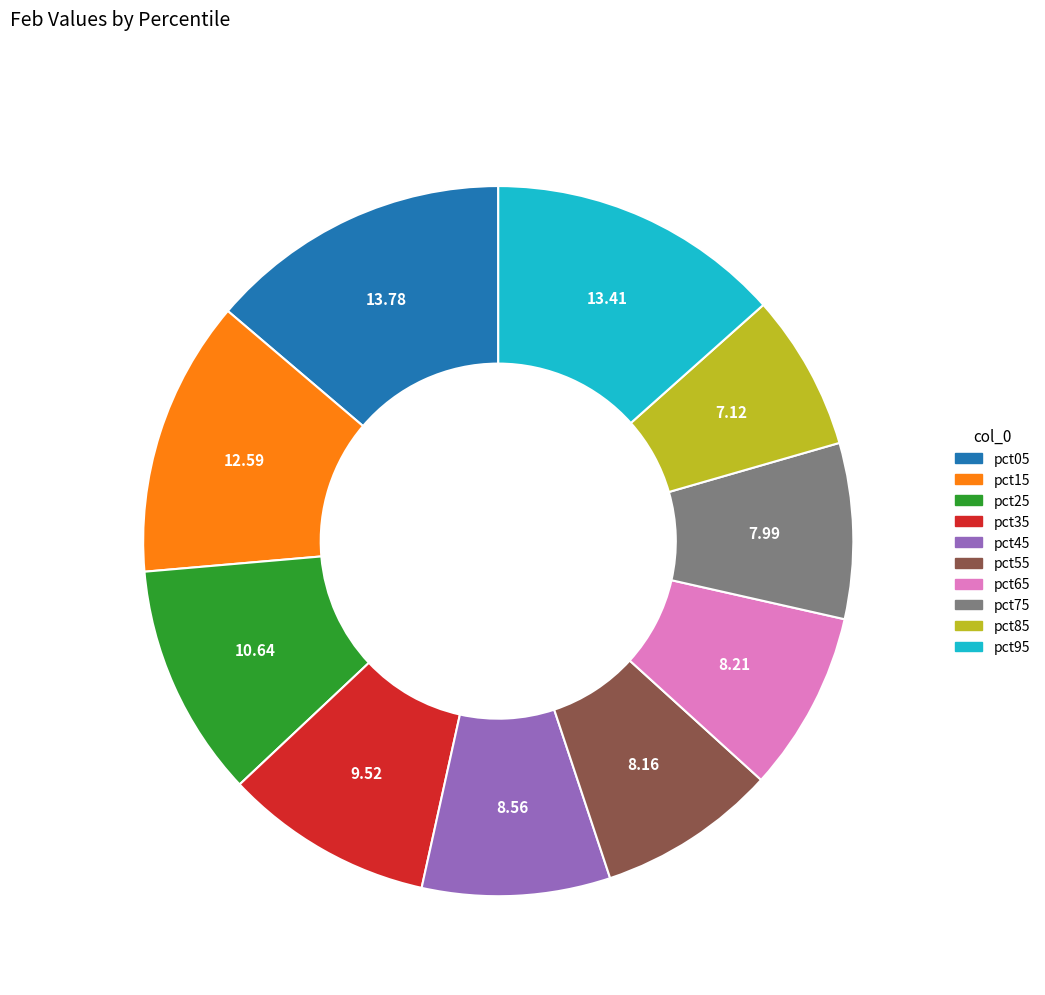

Which category has the smallest portion of the pie?

pct85